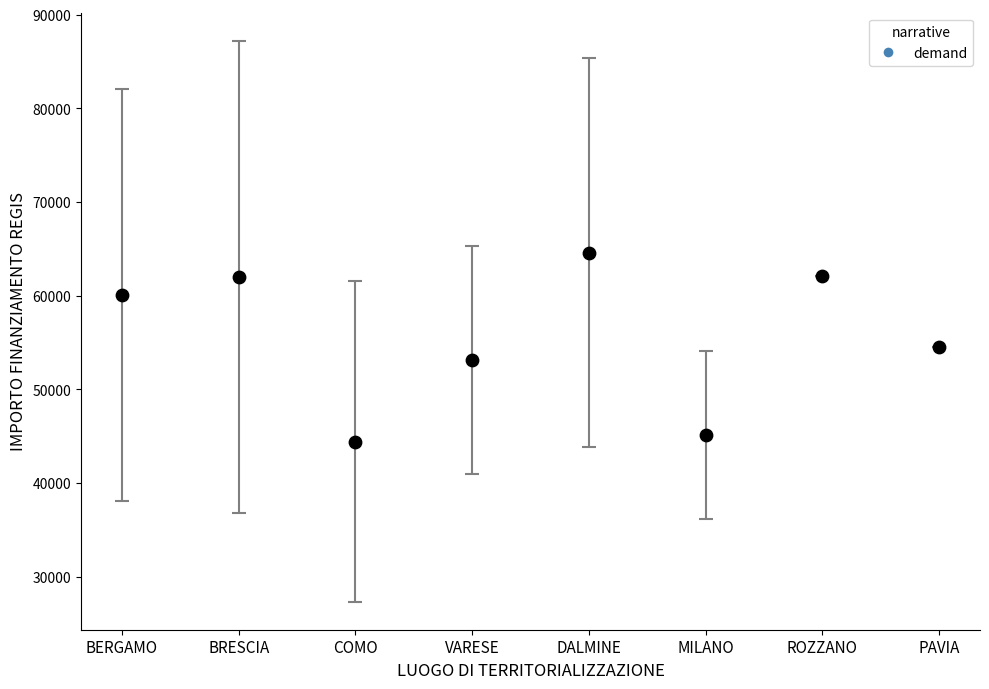

What is the average Y value?

55767.7